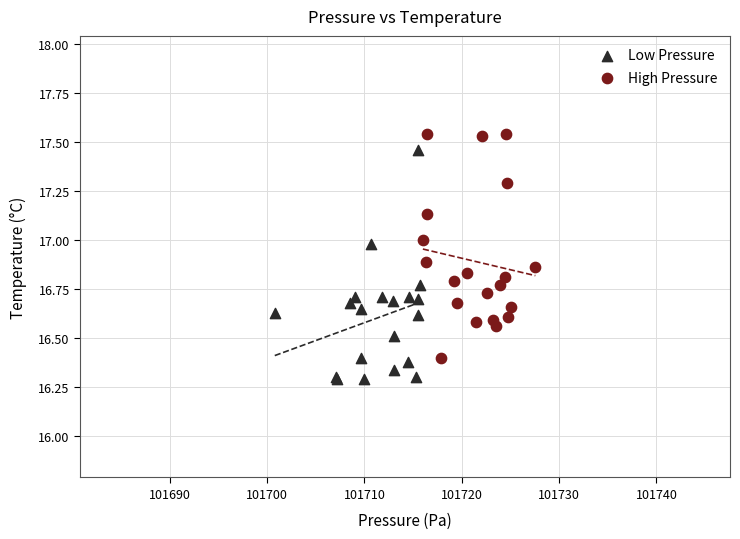

Which series reaches the minimum Y coordinate?

Low Pressure